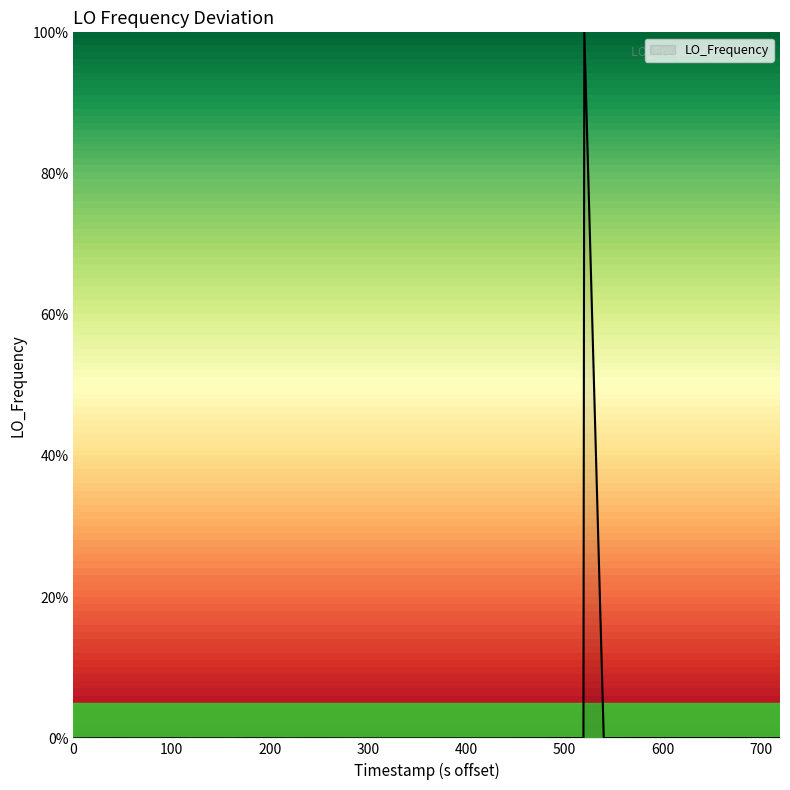

What is the maximum value shown in the chart?

100.0